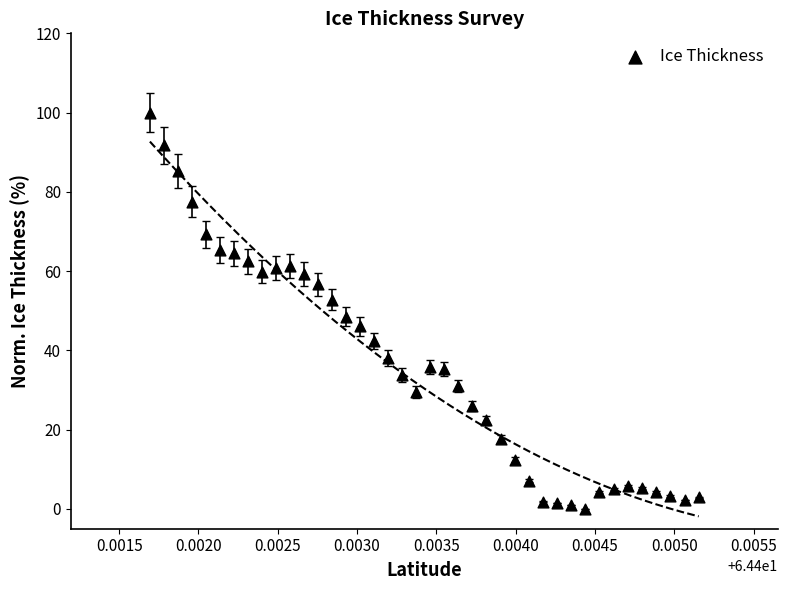

What Y value in the scatter plot is closest to 50?

48.5